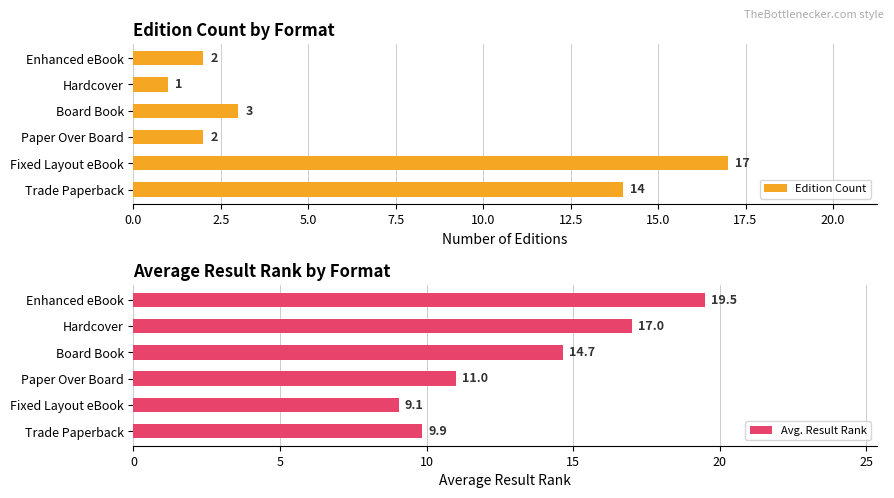

Is it true that Edition Count equals 5 at Board Book?

False